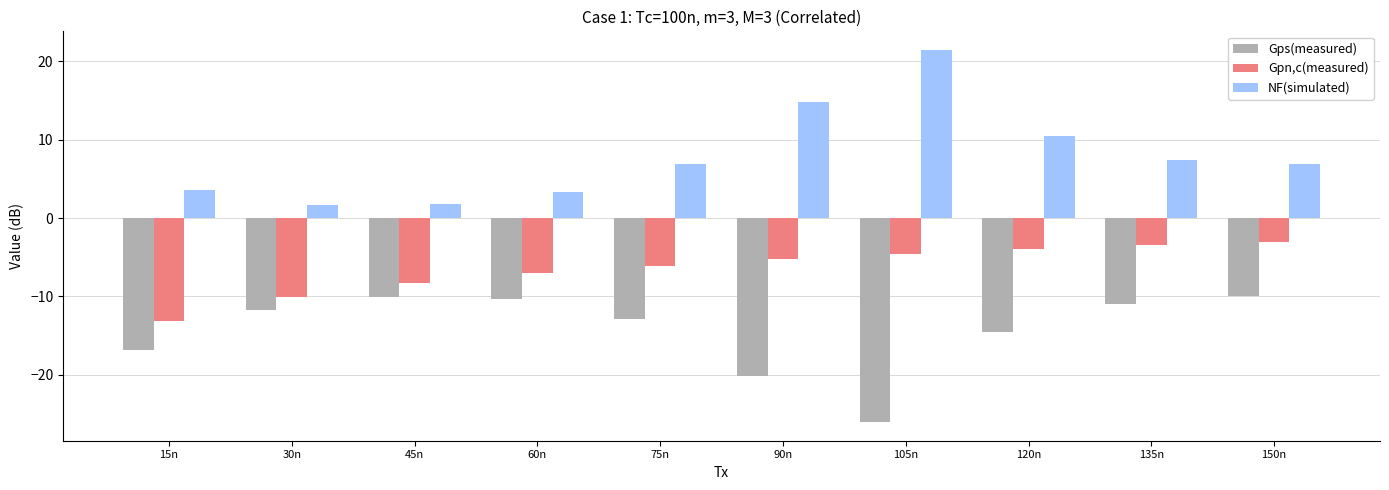

Rank the series by their average value, from lowest to highest.

Gps(measured), Gpn,c(measured), NF(simulated)